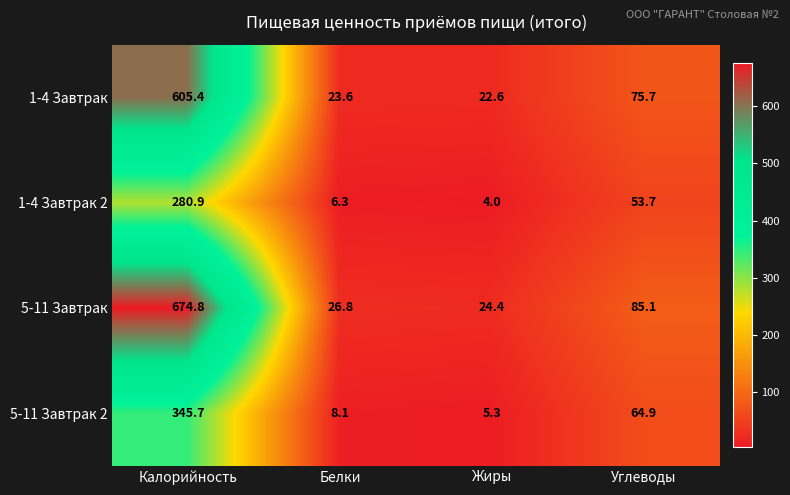

Reading right to left, extract all data points from this chart.

1-4 Завтрак: 75.7	22.6	23.6	605.4
1-4 Завтрак 2: 53.7	4.0	6.3	280.9
5-11 Завтрак: 85.1	24.4	26.8	674.8
5-11 Завтрак 2: 64.9	5.3	8.1	345.7